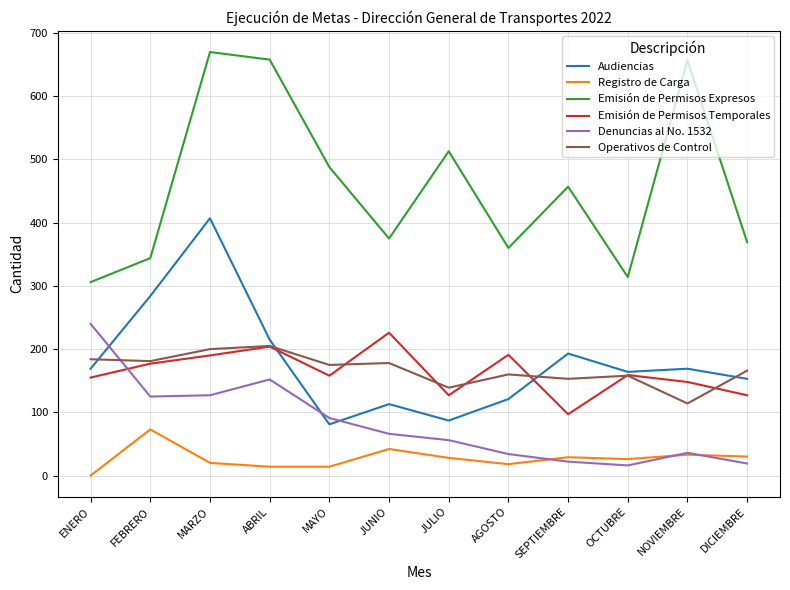

Is it true that Operativos de Control equals 63 at JULIO?

False